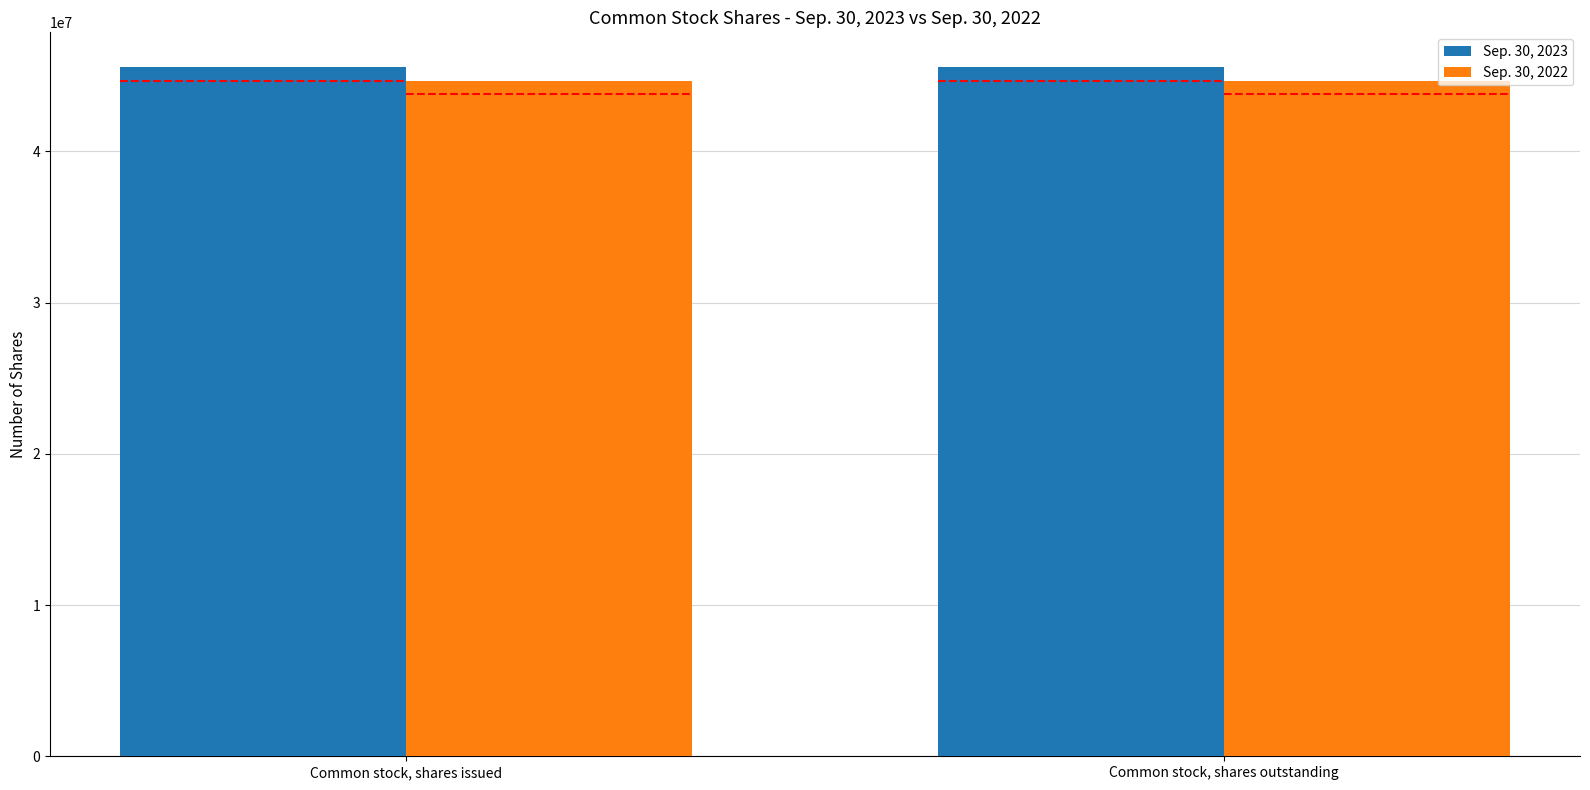

What is the difference between the highest and lowest values at Common stock, shares issued?

910770